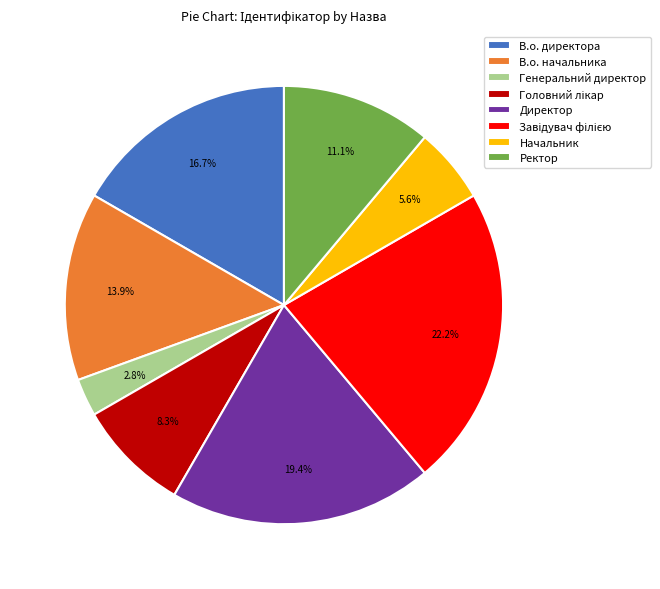

To the nearest percent, what is the combined percentage of Начальник and Ректор?

17%